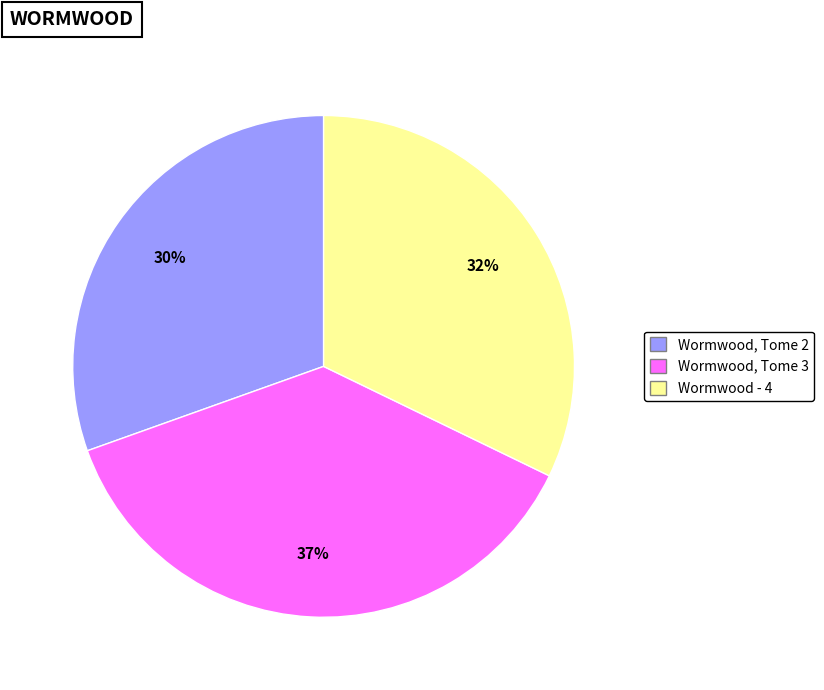

How many slices are in this pie chart?

3